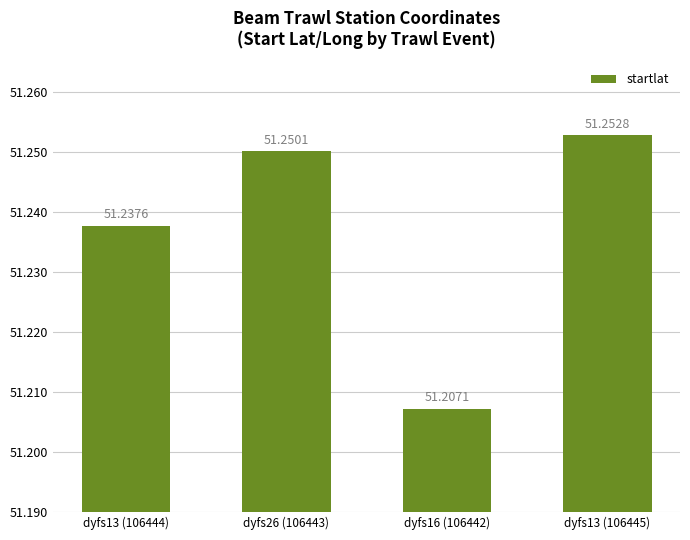

How many bars are there in total?

4